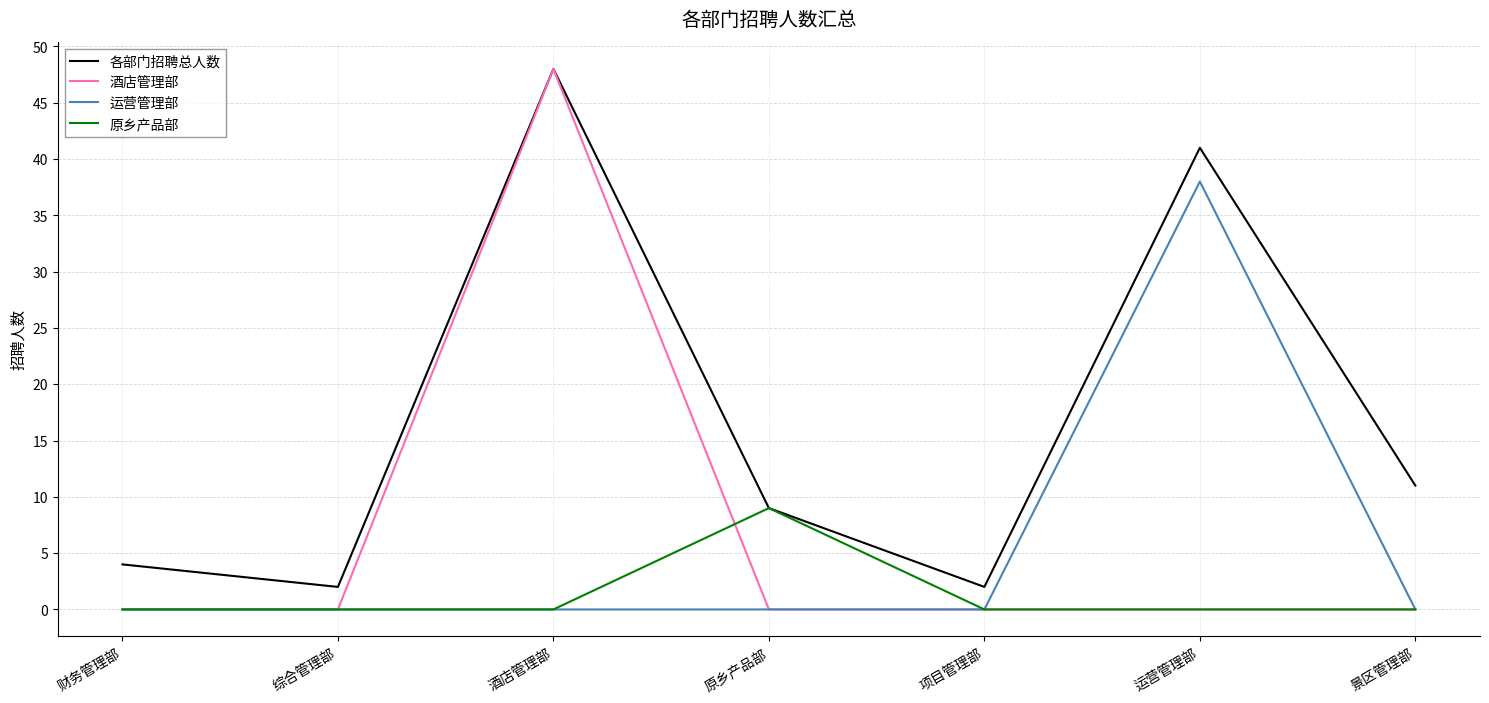

Reading left to right, what are all the values shown in this chart?

各部门招聘总人数: 4	2	48	9	2	41	11
酒店管理部: 0	0	48	0	0	0	0
运营管理部: 0	0	0	0	0	38	0
原乡产品部: 0	0	0	9	0	0	0